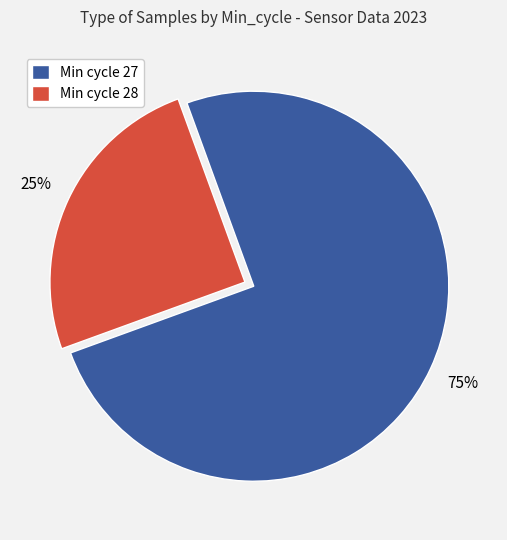

Rank the categories by value from lowest to highest.

Min cycle 28, Min cycle 27